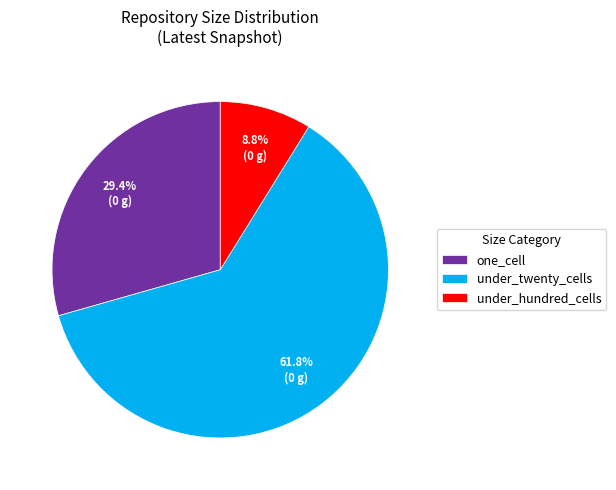

To the nearest percent, what is the average slice percentage?

33%